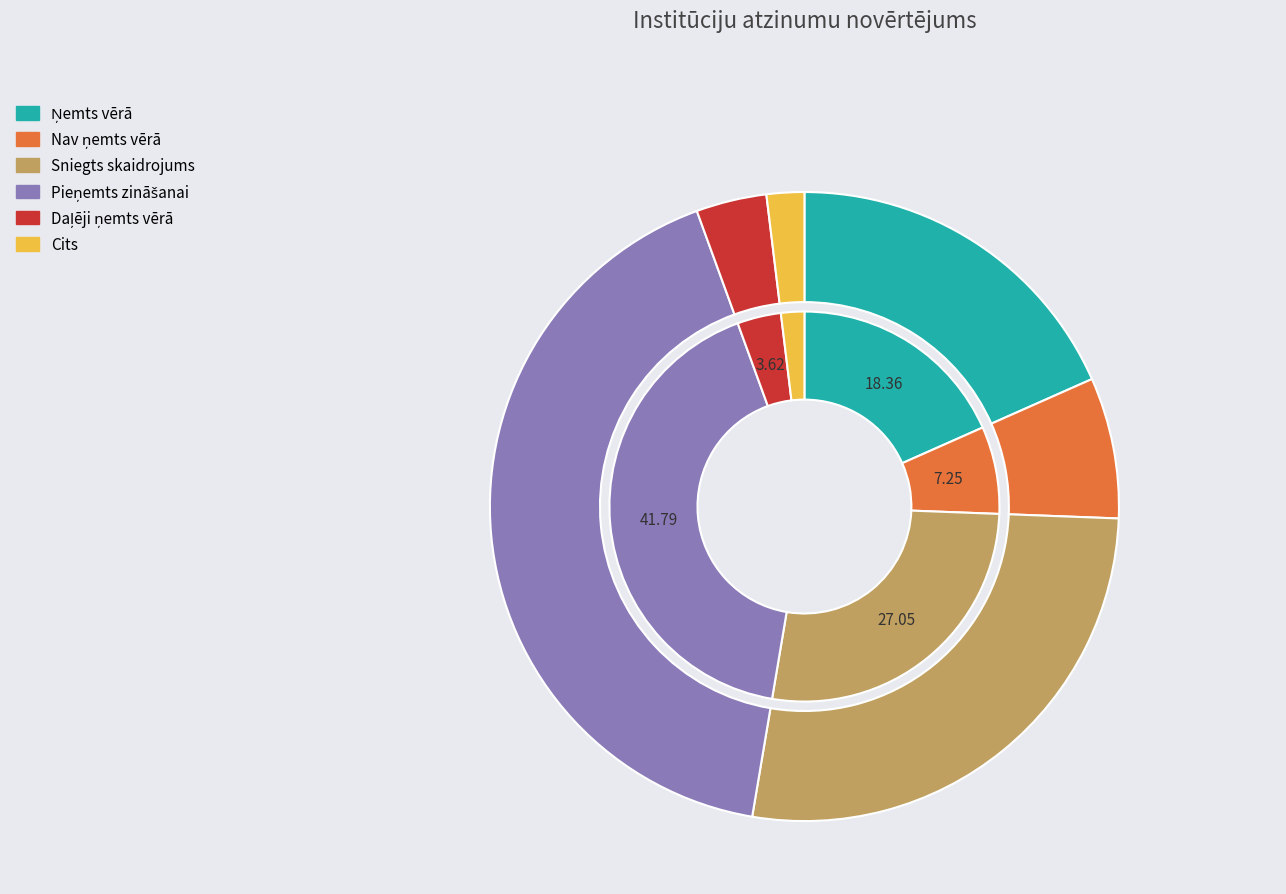

True or false: Daļēji ņemts vērā accounts for 1% of the total.

False